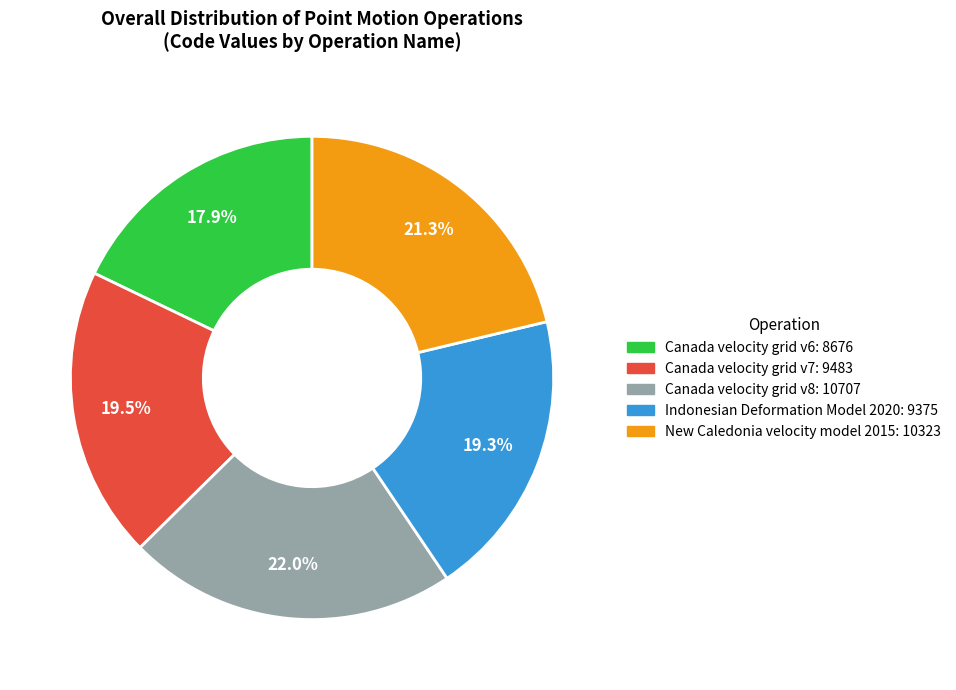

Does Indonesian Deformation Model 2020 account for over 50% of the chart?

No